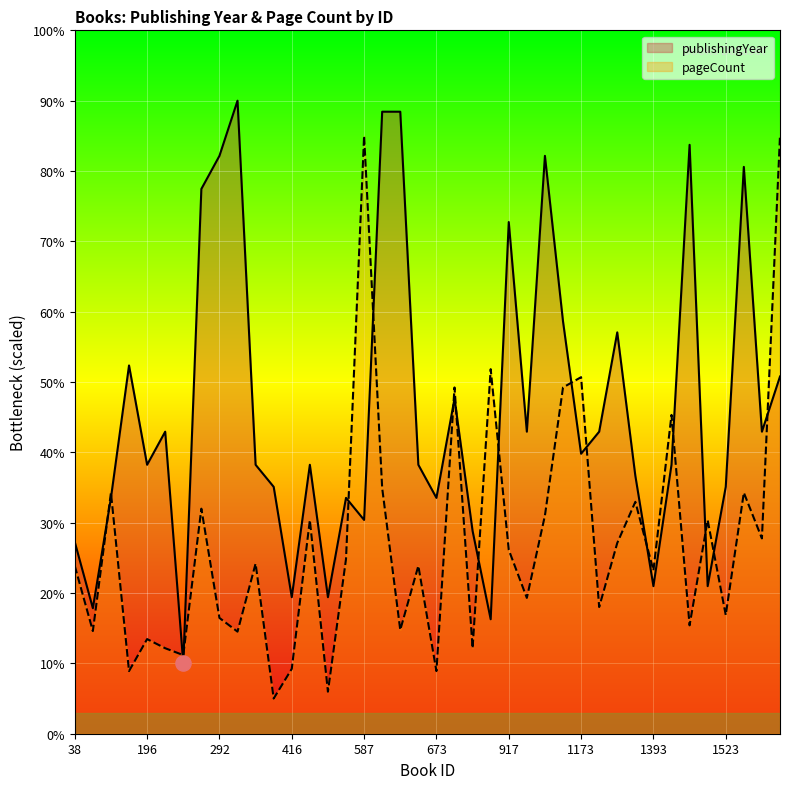

What are all the series names shown in the legend?

publishingYear, pageCount